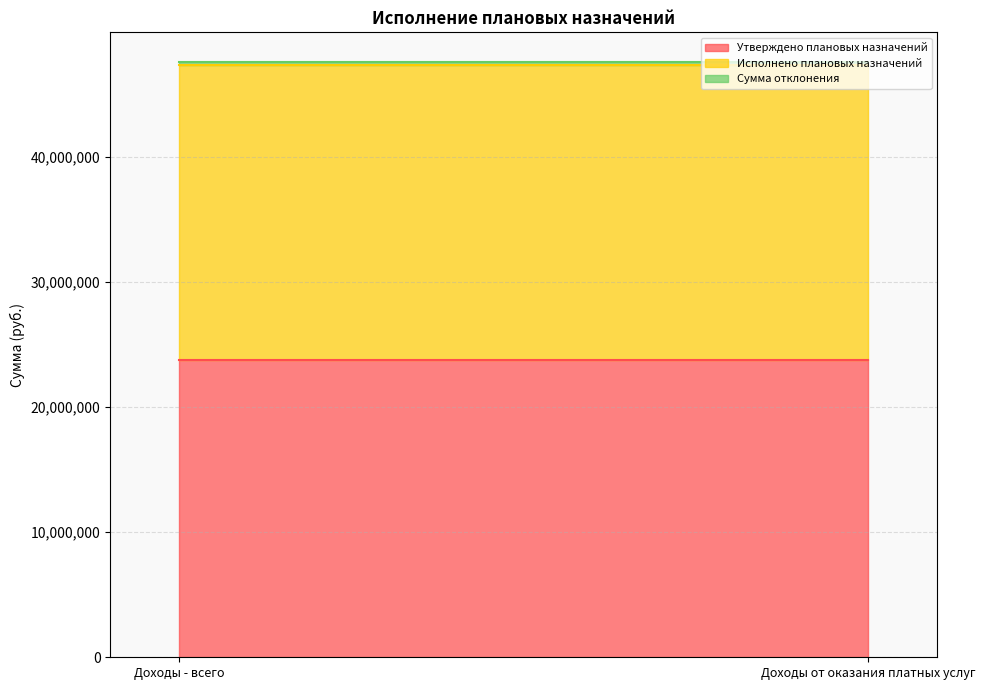

At which label is Утверждено плановых назначений closest to 23776859?

Доходы - всего